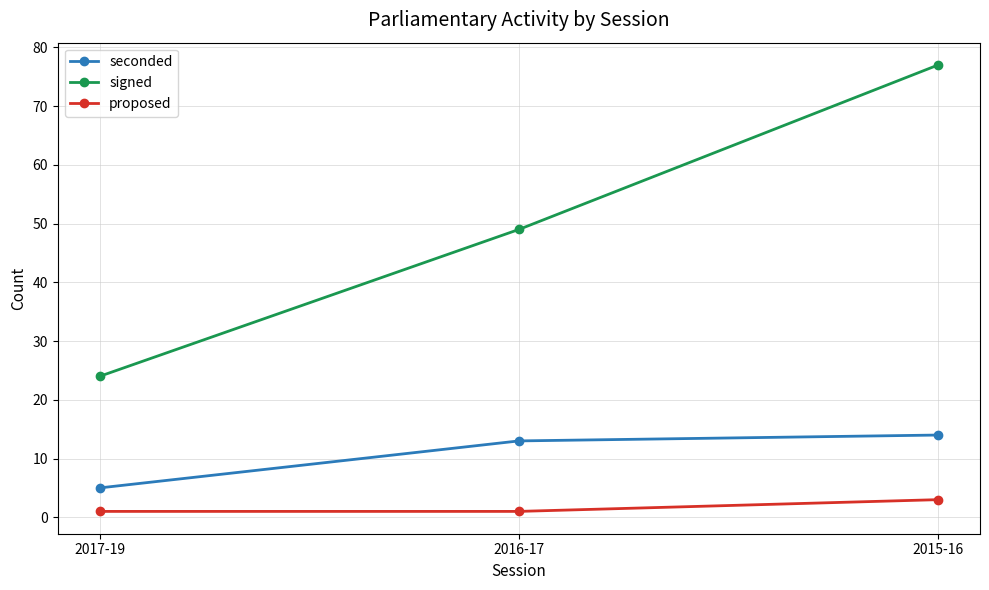

Reading left to right, list all the values displayed in this chart.

seconded: 5	13	14
signed: 24	49	77
proposed: 1	1	3